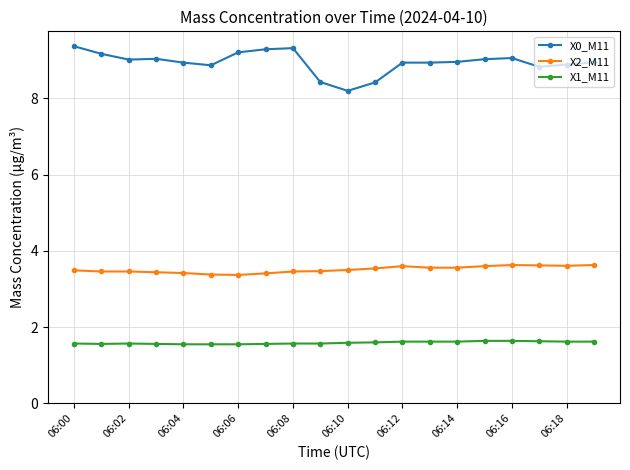

True or false: X2_M11 and X1_M11 cross at least once.

False